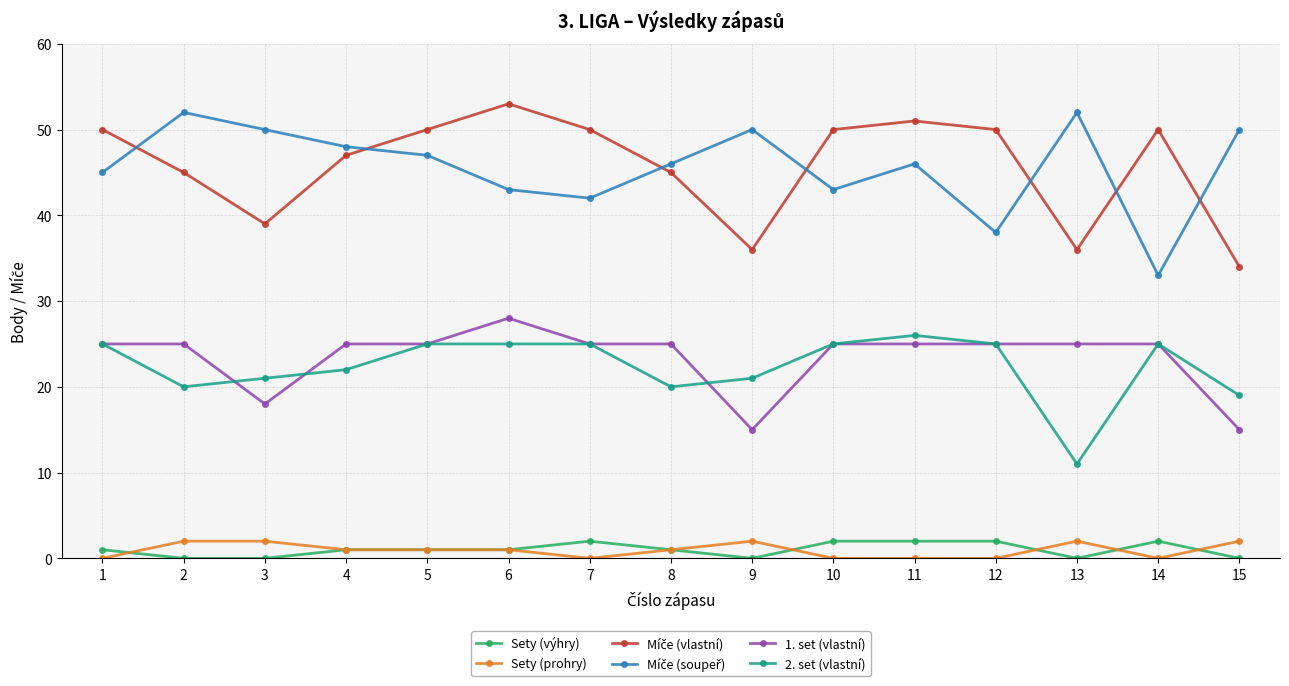

At how many categories does at least one series exceed 36?

15